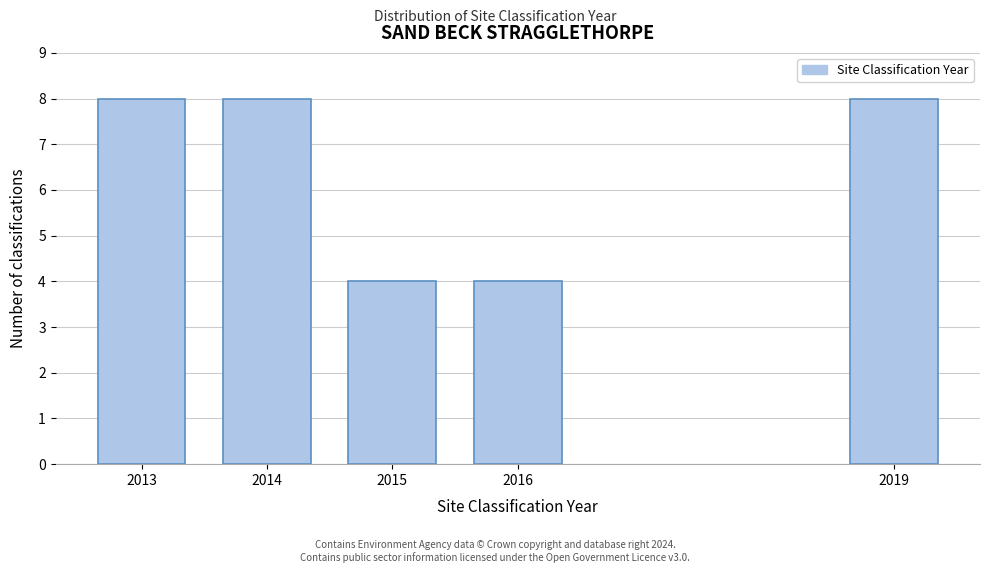

Reading left to right, transcribe all the data shown in this chart.

2013=8	2014=8	2015=4	2016=4	2019=8